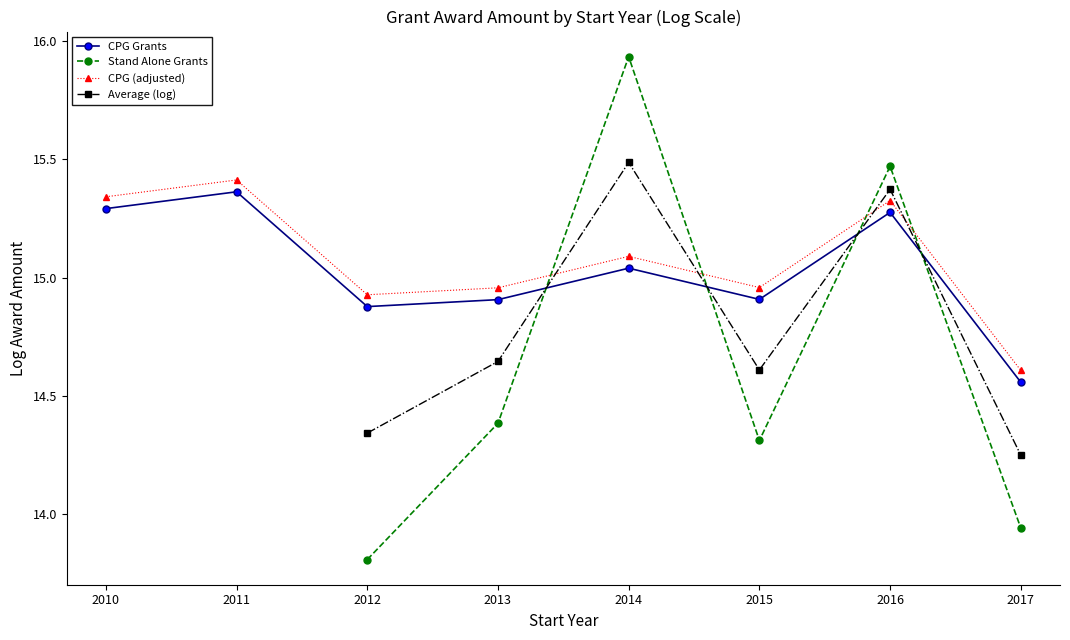

What is the value of the Average (log) point at the 6th from the left?

14.6